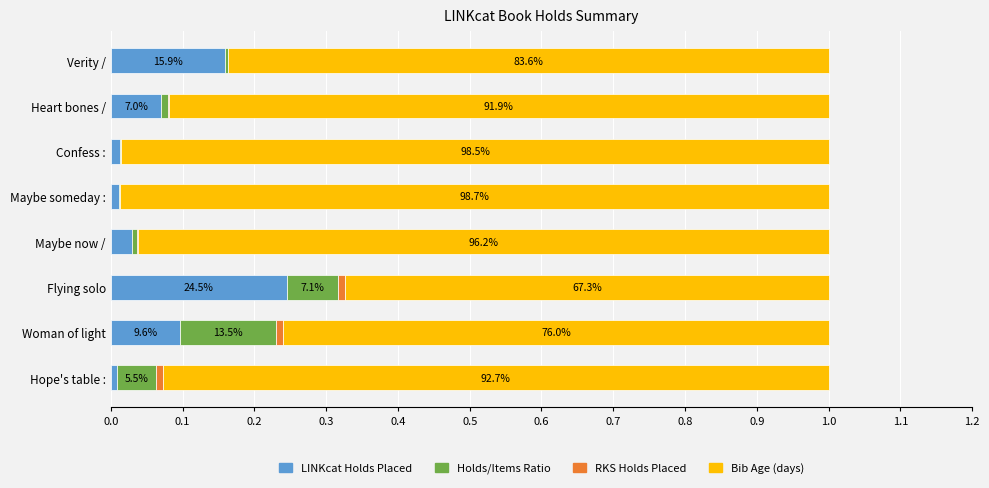

At which label does LINKcat Holds Placed reach its peak?

Flying solo